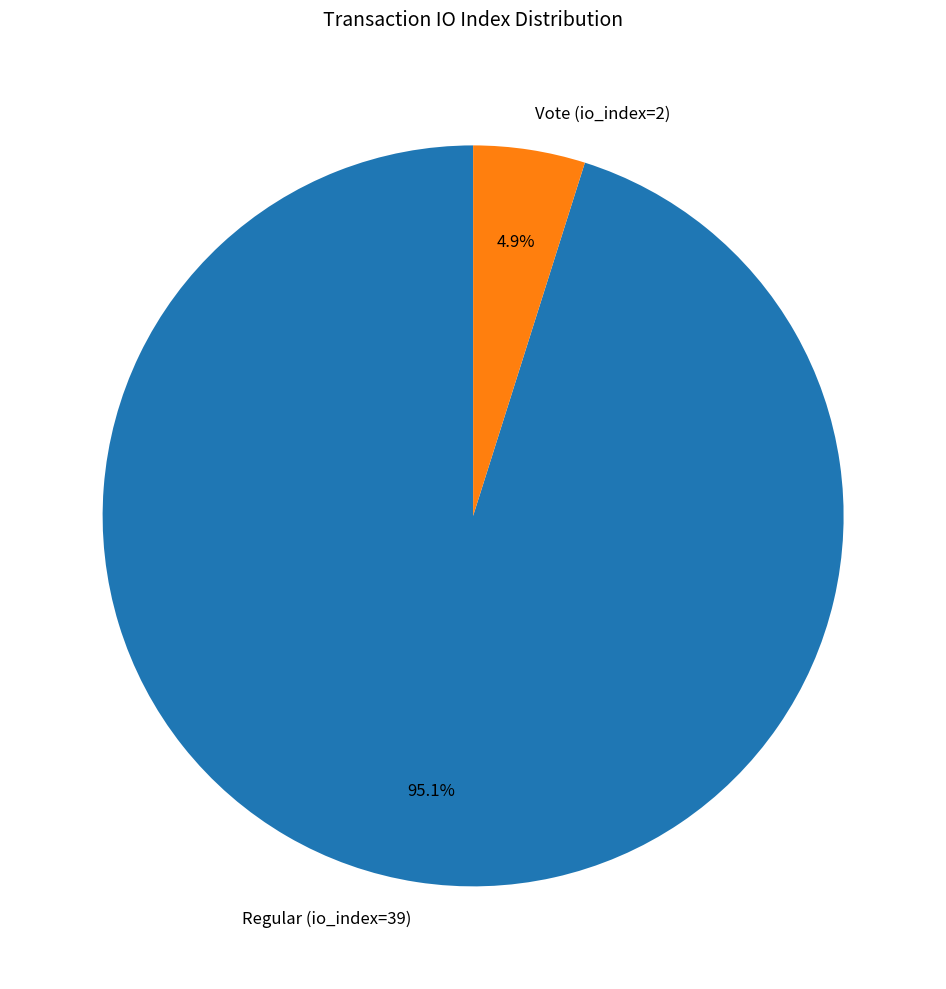

To the nearest percent, what portion does Regular (io_index=39) represent?

95%